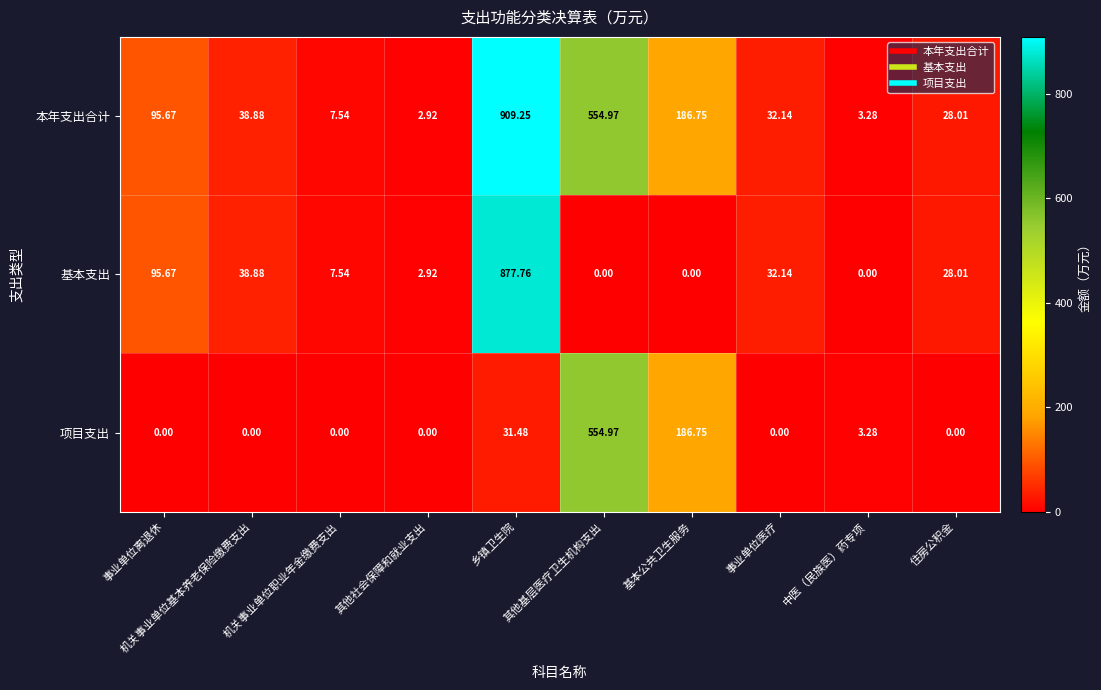

At which category is the sum across all series the highest?

乡镇卫生院